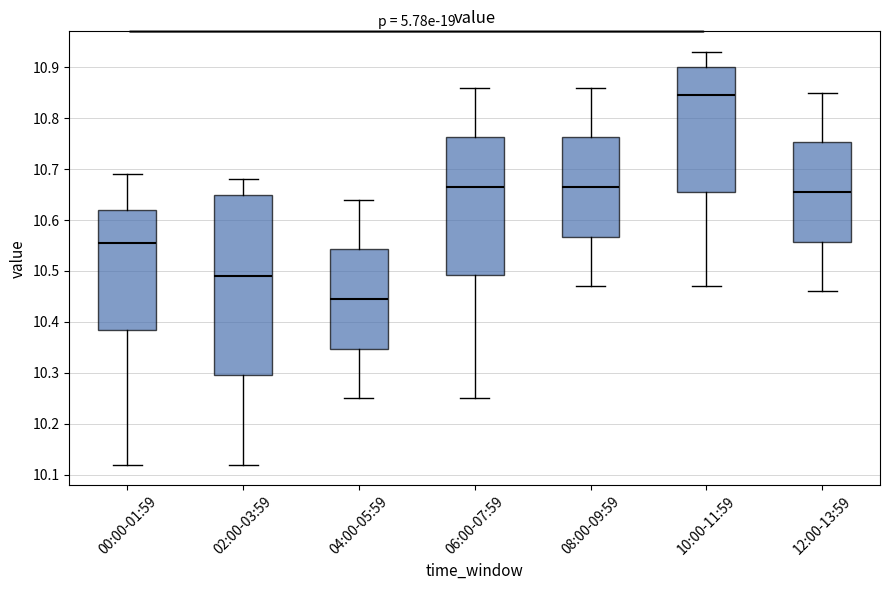

Comparing the boxes themselves (not the whiskers), which one is the tallest?

02:00-03:59